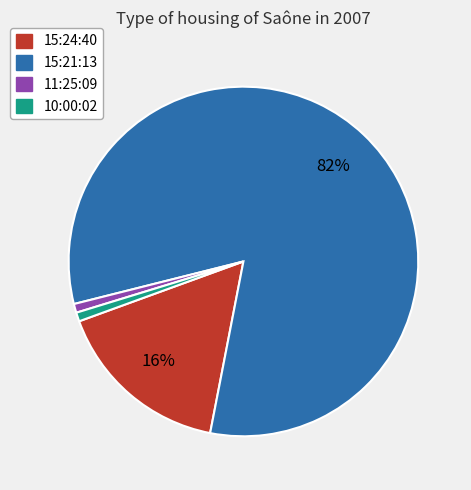

To the nearest percent, what is the average slice percentage?

25%